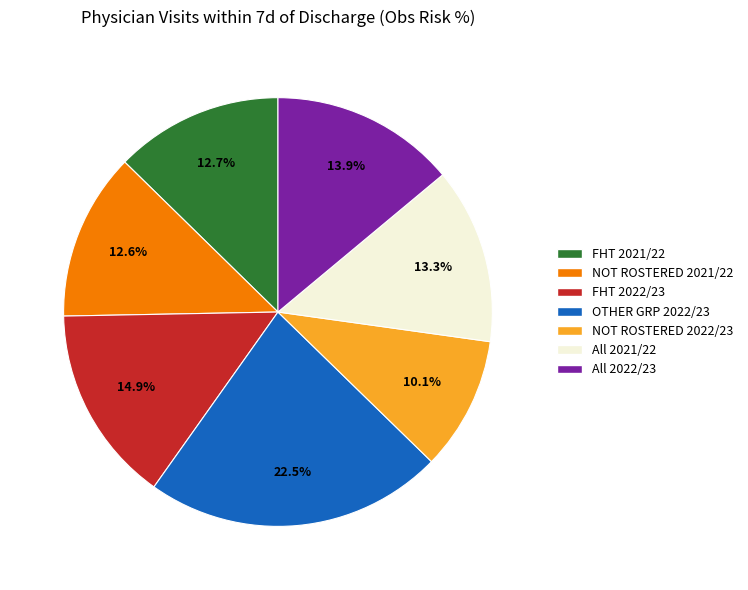

Do All 2022/23 and NOT ROSTERED 2021/22 together represent more than half of the pie?

No